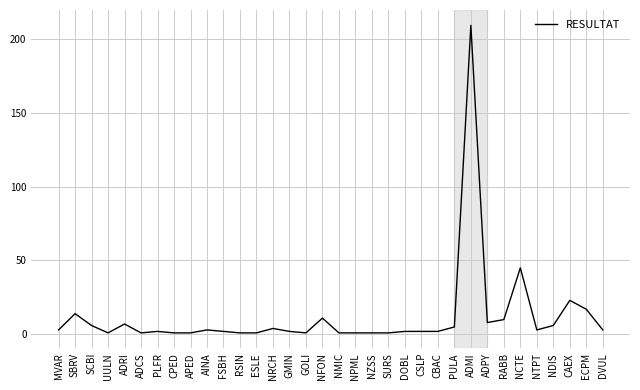

The value at NRCH is 4. True or false?

True